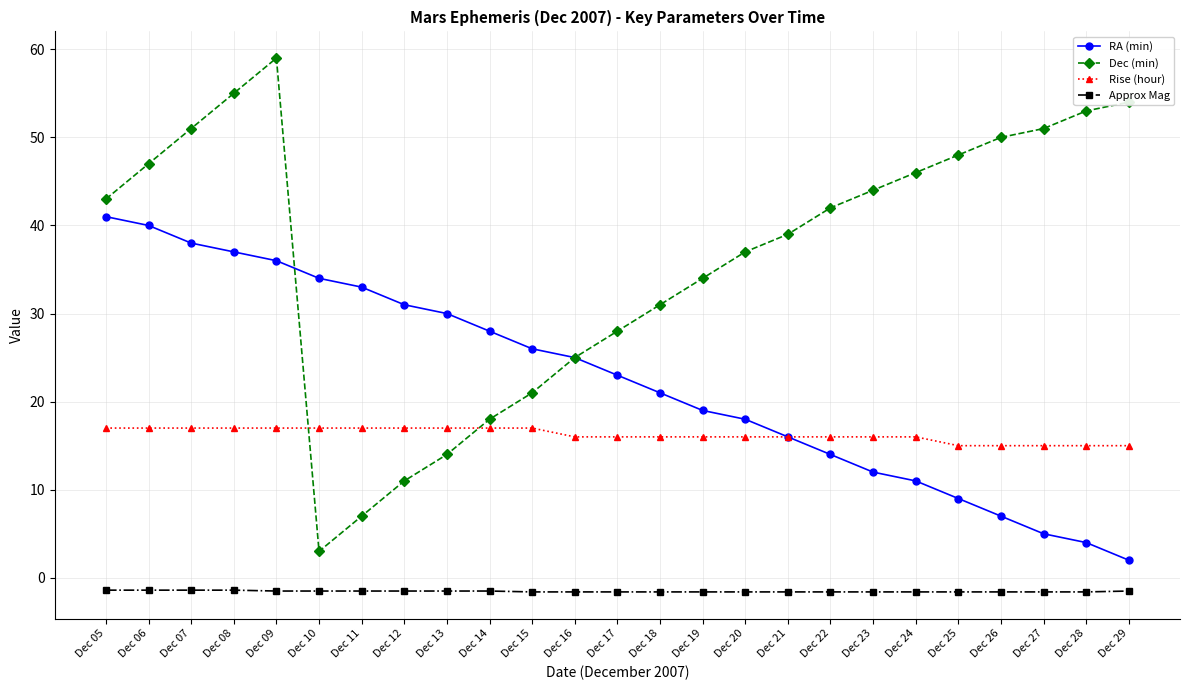

Is the value of Dec (min) at Dec 09 greater than the value of Rise (hour) at Dec 14?

Yes